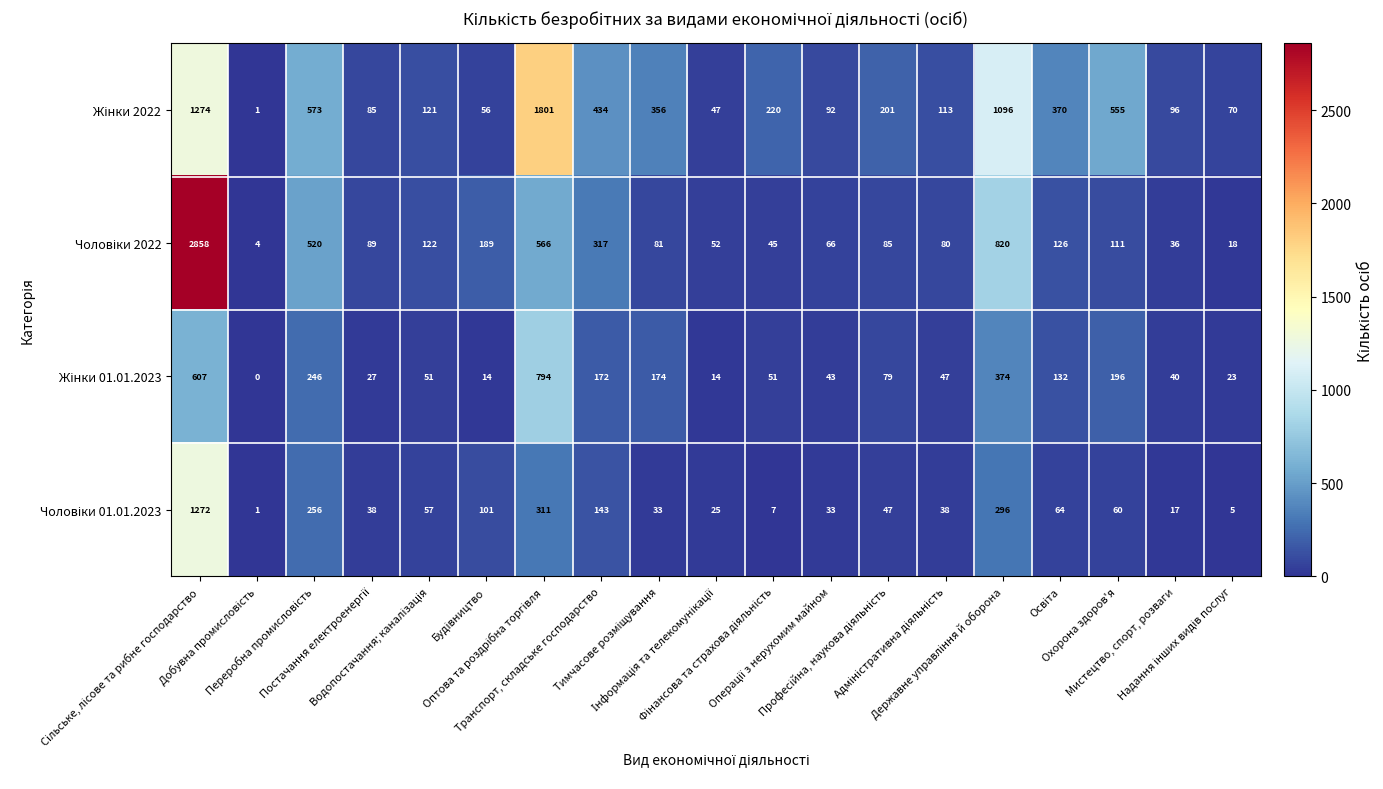

At how many categories does at least one series exceed 872?

3